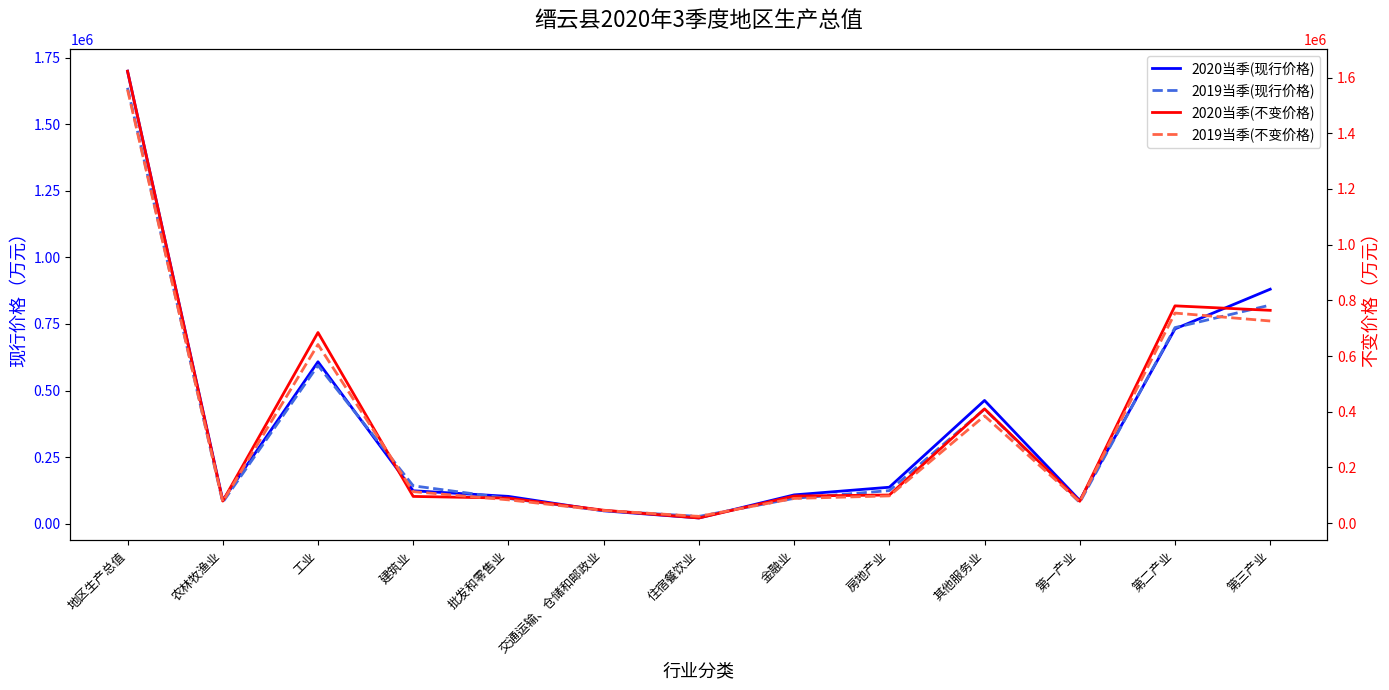

Reading right to left, extract all data points from this chart.

2020当季(现行价格): 880624	731580	87296	462804	136844	108056	21420	48238	102424	123629	608065	88020	1699500
2019当季(现行价格): 820948	736368	79631	430184	124129	95147	27149	48828	94692	142164	594317	80336	1636946
2020当季(不变价格): 764144	780204	78521	410260	100932	97323	18581	46425	89839	95927	684413	79170	1622869
2019当季(不变价格): 725863	754325	76482	385112	97878	88693	24274	45515	83614	113066	641388	77131	1556670